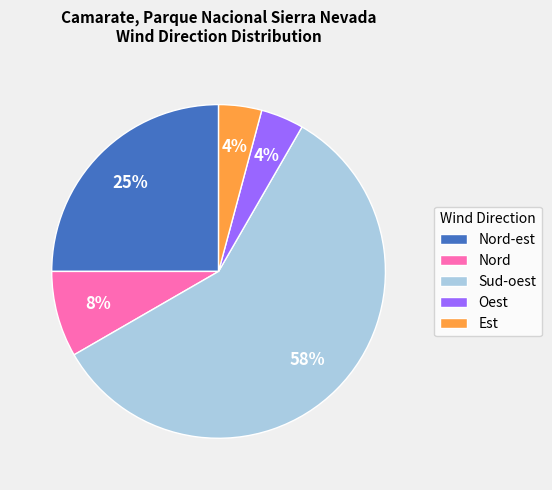

To the nearest percent, what is the average slice percentage?

20%